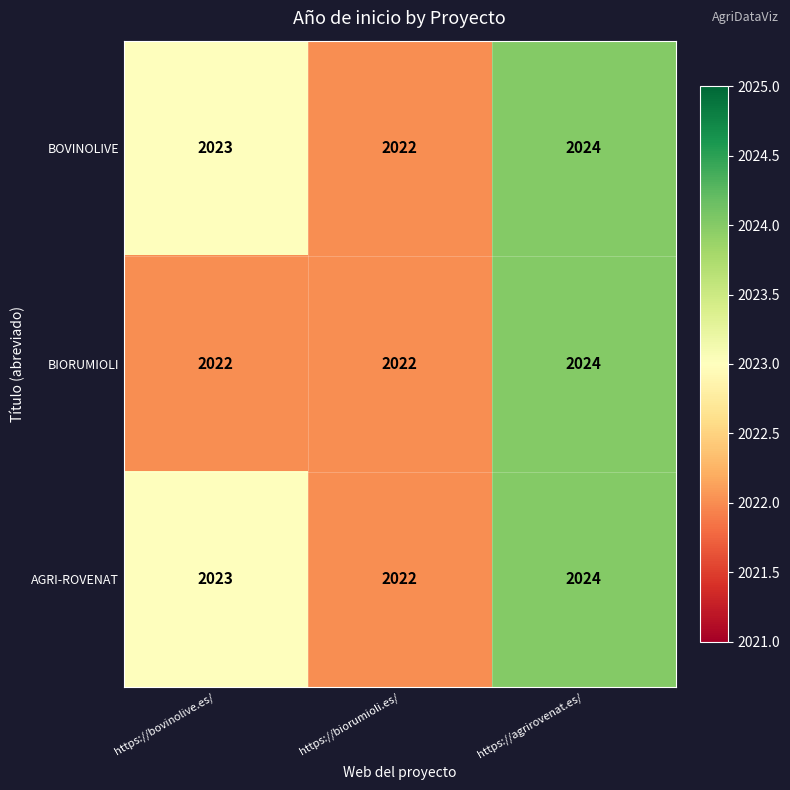

What is the sum of all BOVINOLIVE values?

6069